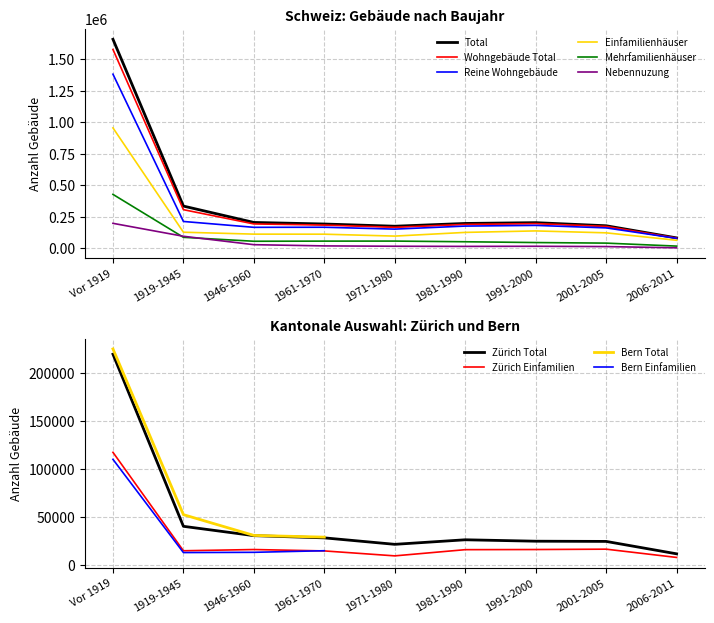

Rank the series at 1971-1980 from lowest to highest value.

Nebennuzung, Mehrfamilienhäuser, Einfamilienhäuser, Reine Wohngebäude, Wohngebäude Total, Total